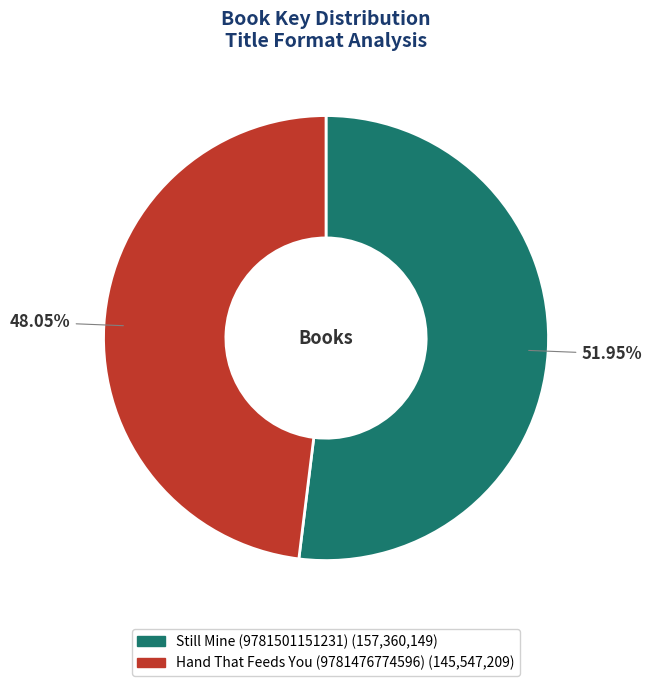

To the nearest percent, what is the average slice percentage?

50%